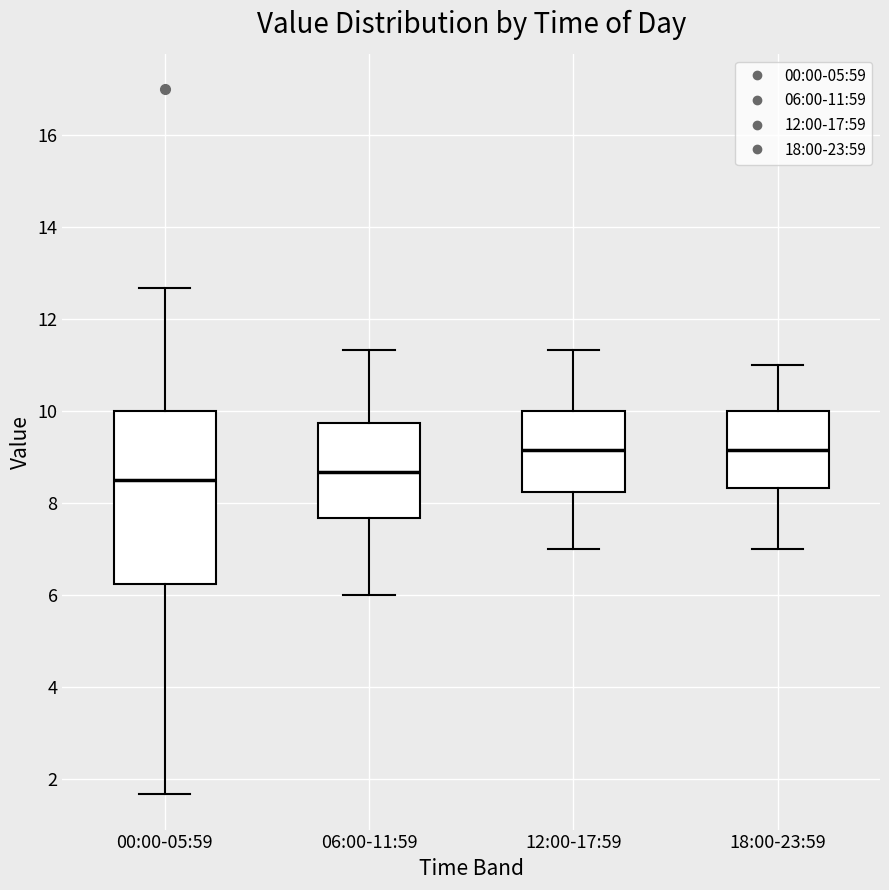

Where does the lower whisker of the box for 06:00-11:59 end on the y-axis? The values are not printed on the chart, so give them approximately, as read against the axis.

6.0